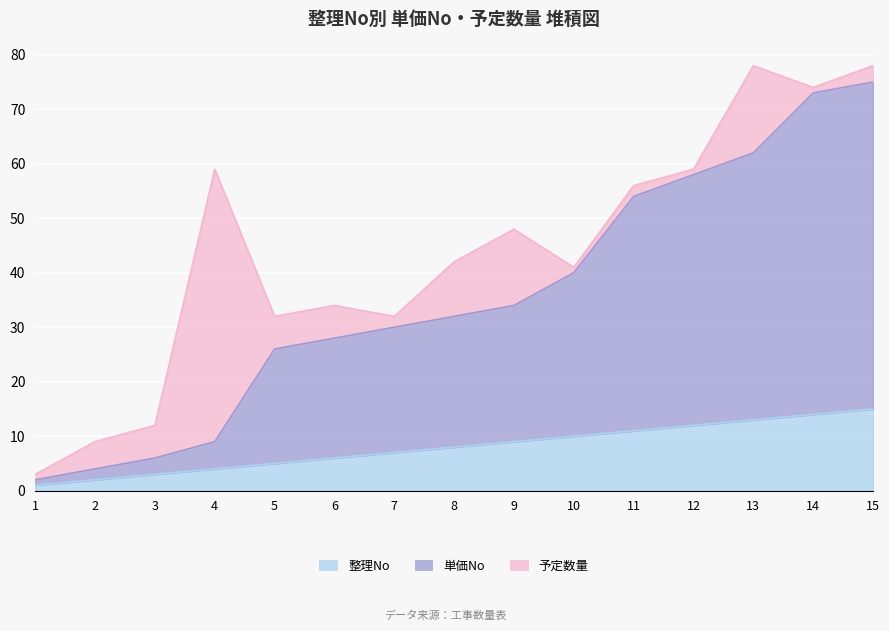

True or false: 整理No has more than 2 points higher than both neighbors.

False